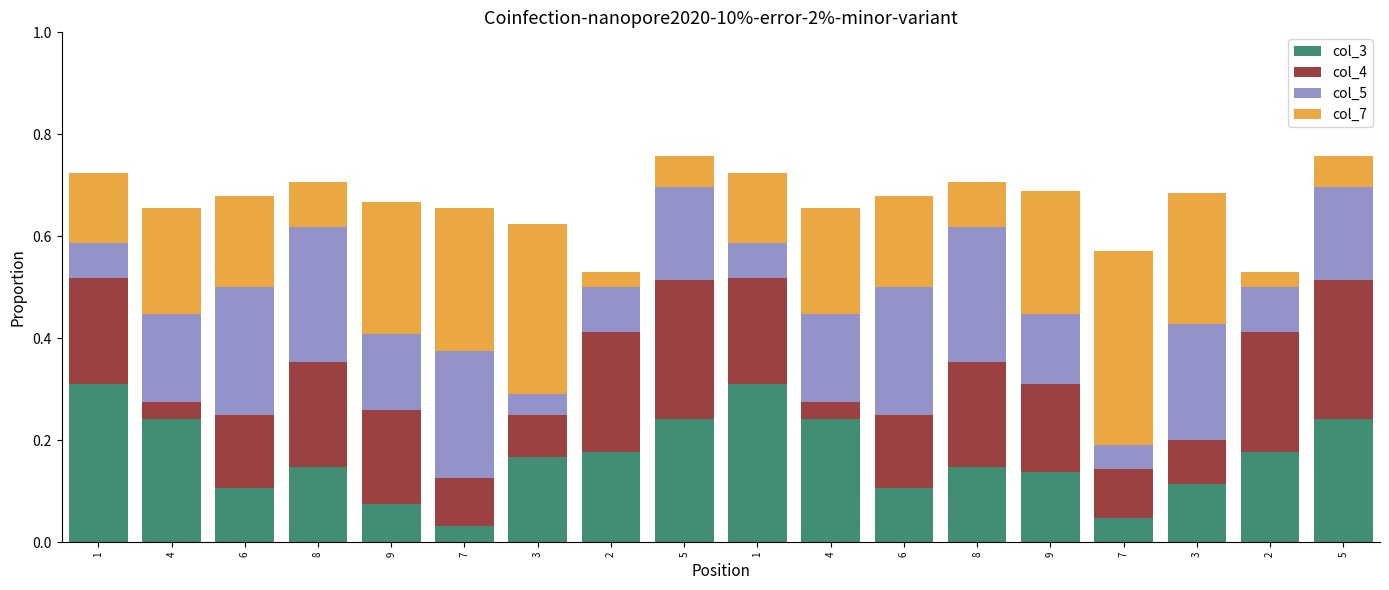

Which series has the largest total across all categories?

col_7